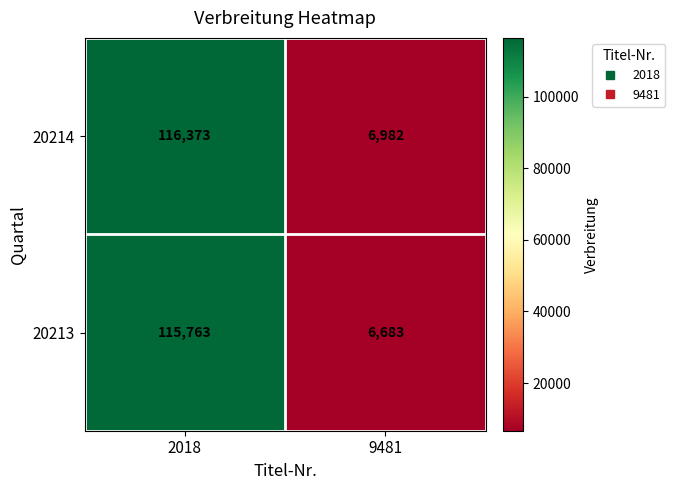

What is the smallest value displayed?

6683